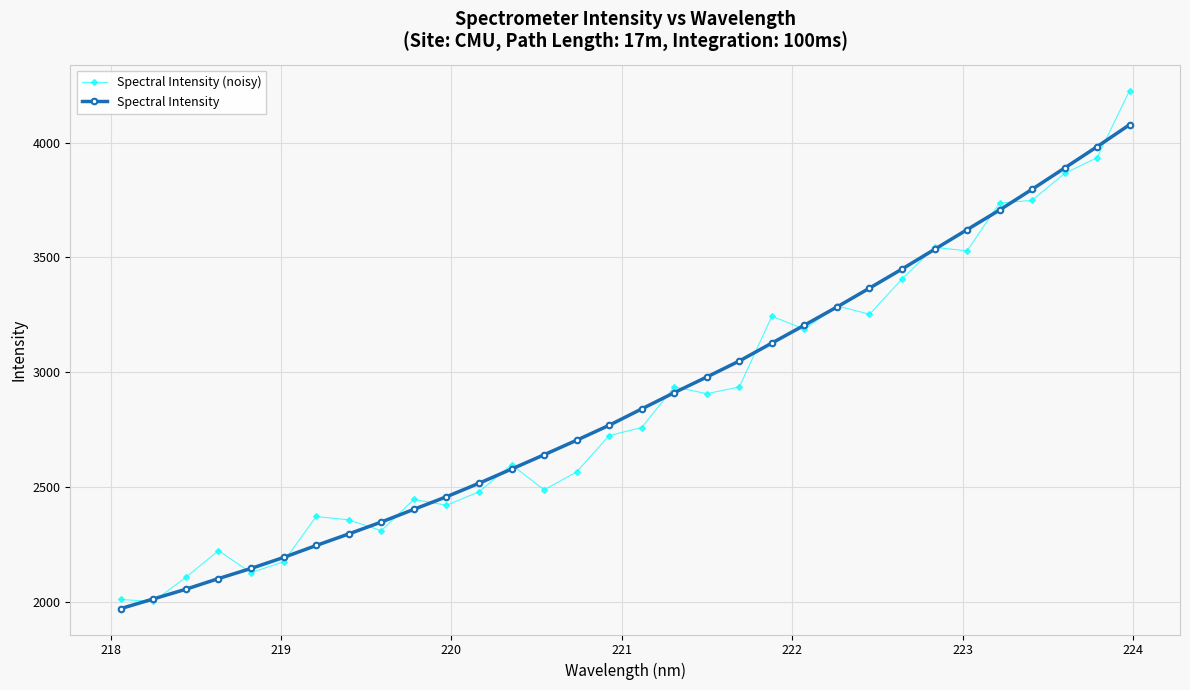

List the series in order of their peak value, highest first.

Spectral Intensity (noisy), Spectral Intensity